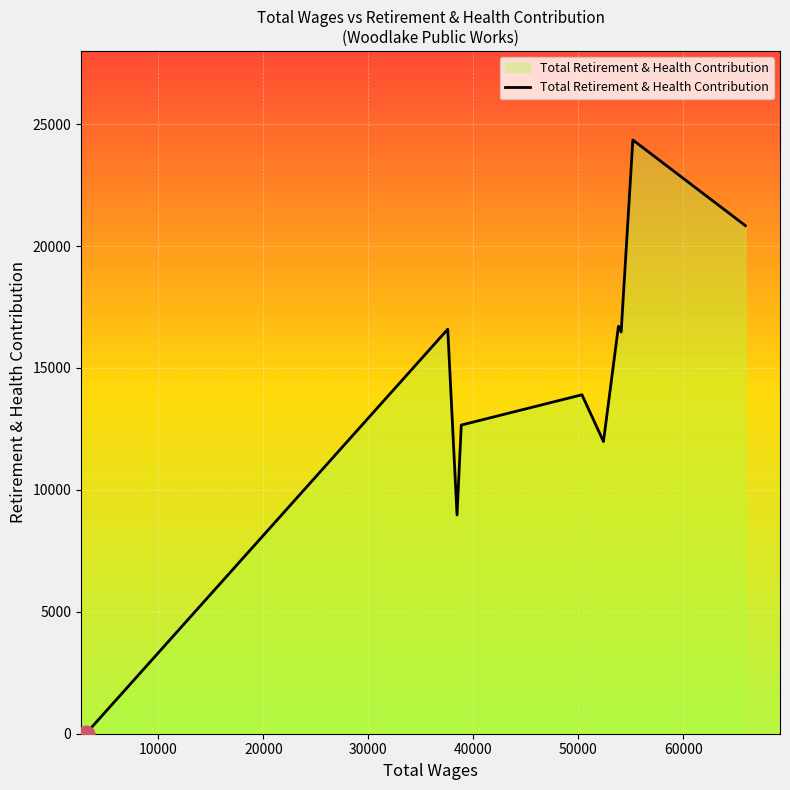

What is the difference between the second highest and second lowest values?

11864